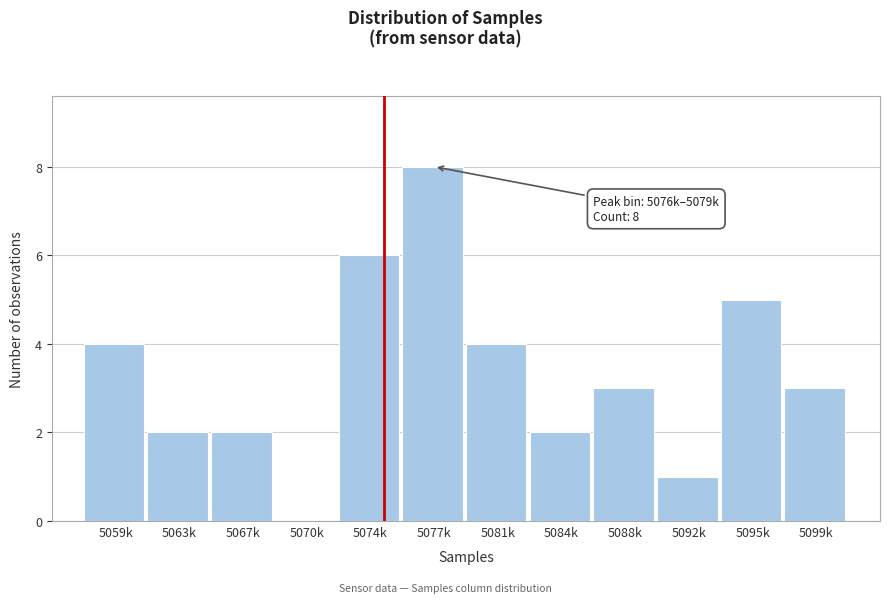

Reading right to left, list all the values displayed in this chart.

5099k=3	5095k=5	5092k=1	5088k=3	5084k=2	5081k=4	5077k=8	5074k=6	5070k=0	5067k=2	5063k=2	5059k=4